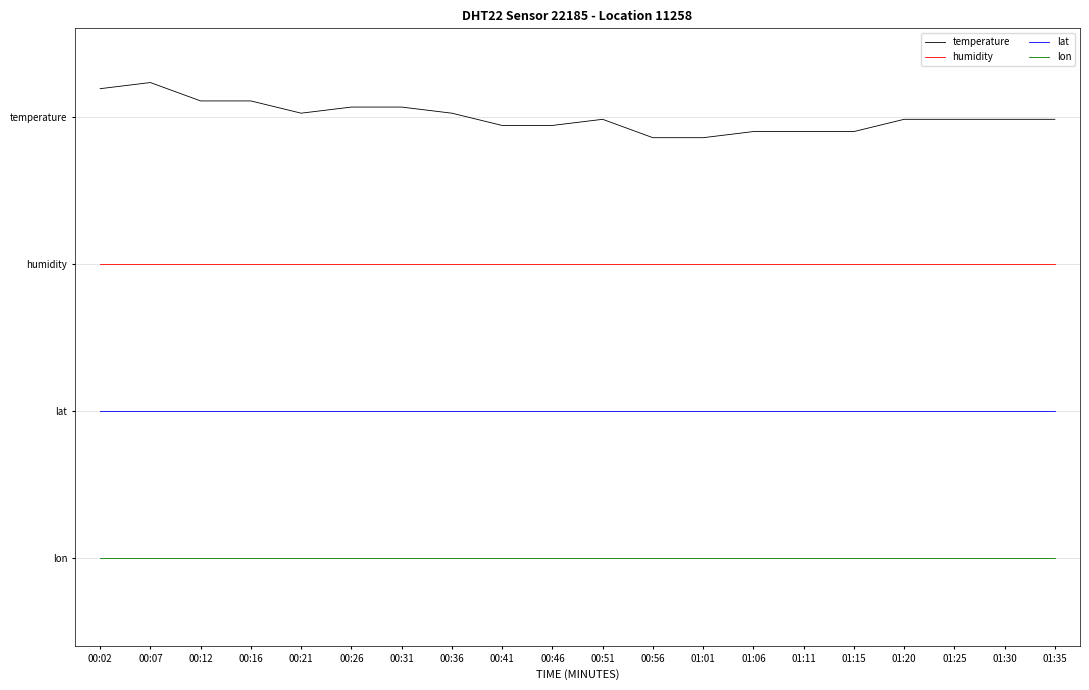

Is this an area chart (filled region under the line)?

No